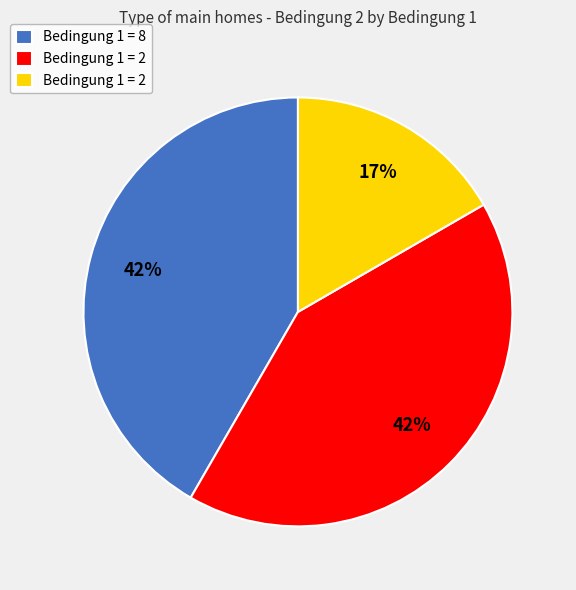

Is there a majority slice in this chart?

No